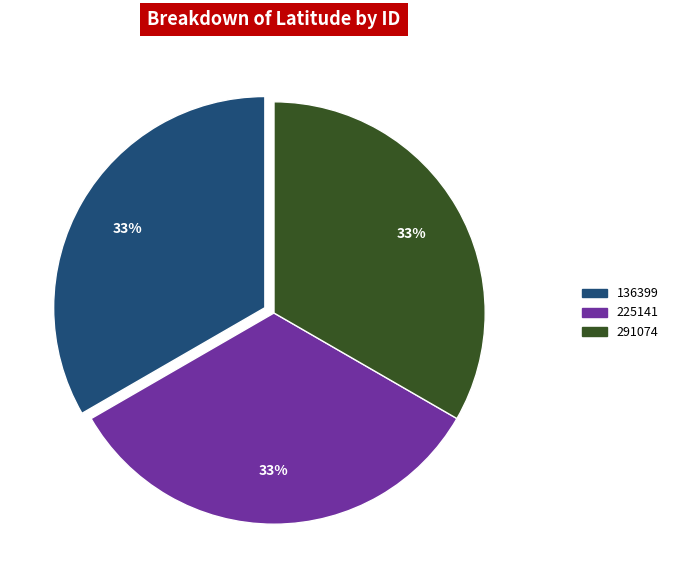

Is it true that 136399 is 33% of the pie?

True